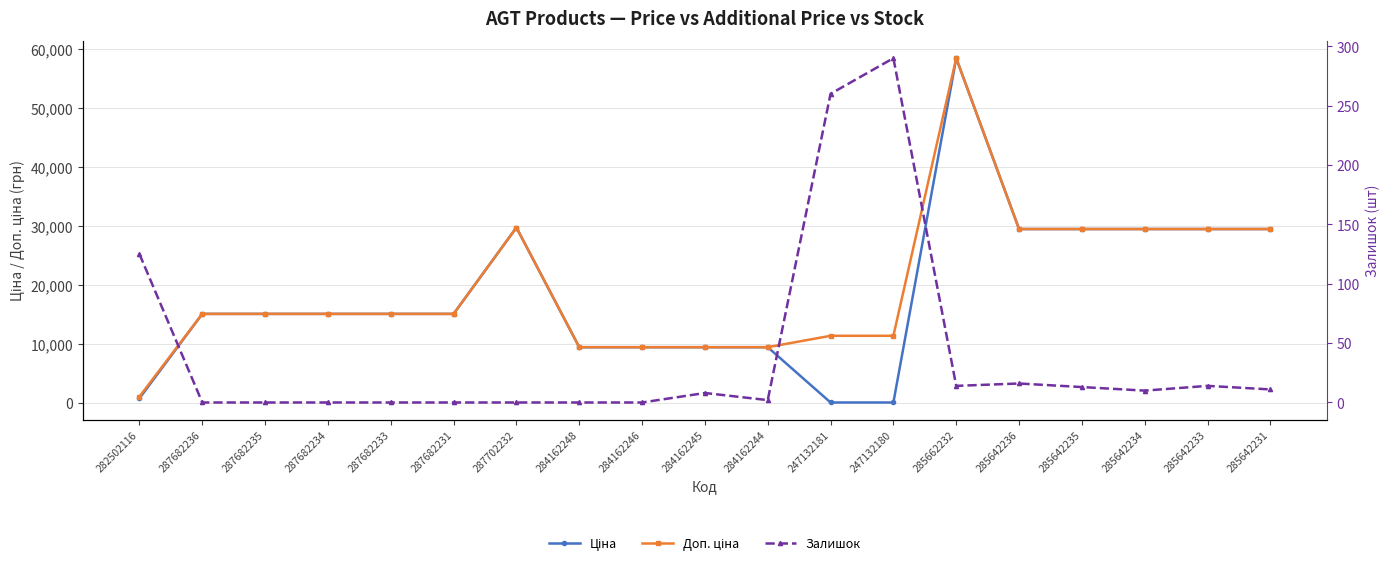

Reading left to right, extract all data points from this chart.

Ціна: 282502116=818.5	287682236=15120.0	287682235=15120.0	287682234=15120.0	287682233=15120.0	287682231=15120.0	287702232=29747.2	284162248=9480.1	284162246=9480.1	284162245=9480.1	284162244=9480.1	247132181=114.1	247132180=114.1	285662232=58426.5	285642236=29491.5	285642235=29491.5	285642234=29491.5	285642233=29491.5	285642231=29491.5
Доп. ціна: 282502116=1109.2	287682236=15120.0	287682235=15120.0	287682234=15120.0	287682233=15120.0	287682231=15120.0	287702232=29747.2	284162248=9480.1	284162246=9480.1	284162245=9480.1	284162244=9480.1	247132181=11410.0	247132180=11410.0	285662232=58426.5	285642236=29491.5	285642235=29491.5	285642234=29491.5	285642233=29491.5	285642231=29491.5
Залишок: 282502116=125.0	287682236=0.0	287682235=0.0	287682234=0.0	287682233=0.0	287682231=0.0	287702232=0.0	284162248=0.0	284162246=0.0	284162245=8.0	284162244=2.0	247132181=260.0	247132180=290.0	285662232=14.0	285642236=16.0	285642235=13.0	285642234=10.0	285642233=14.0	285642231=11.0